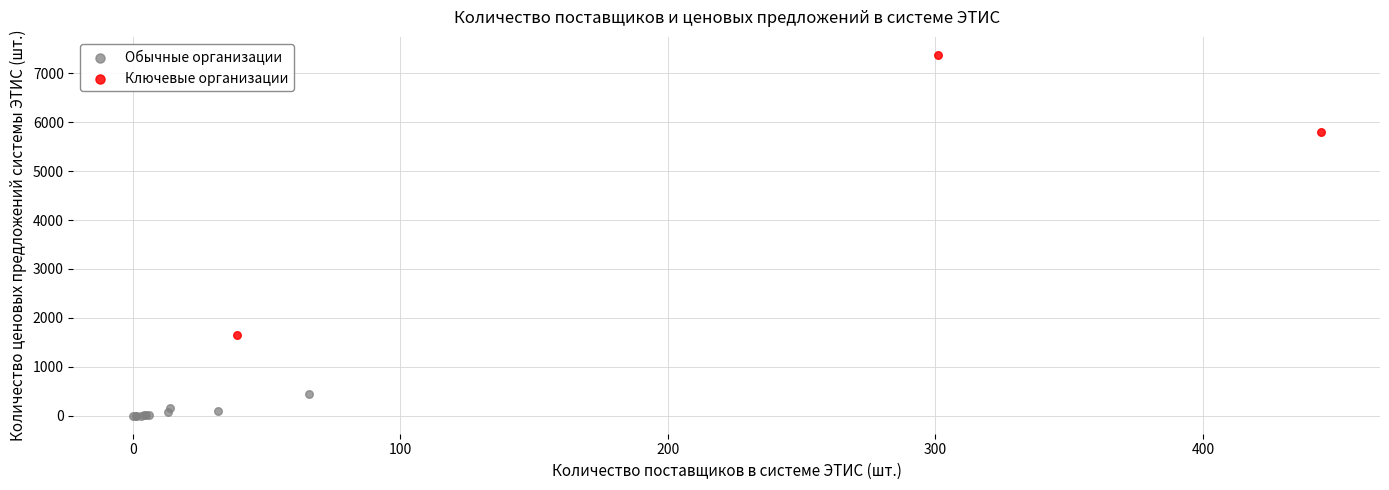

Which series contains the highest Y value?

Ключевые организации